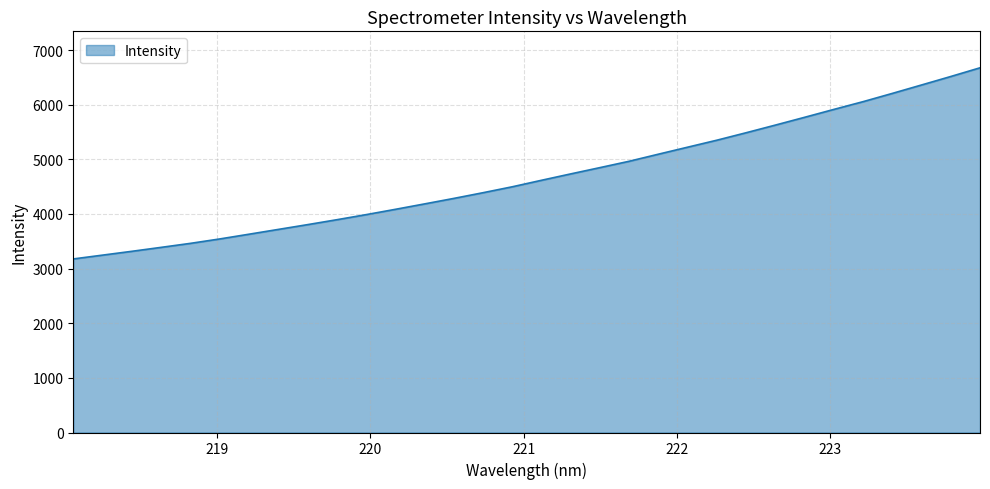

What is the difference between the maximum and minimum values?

3498.3